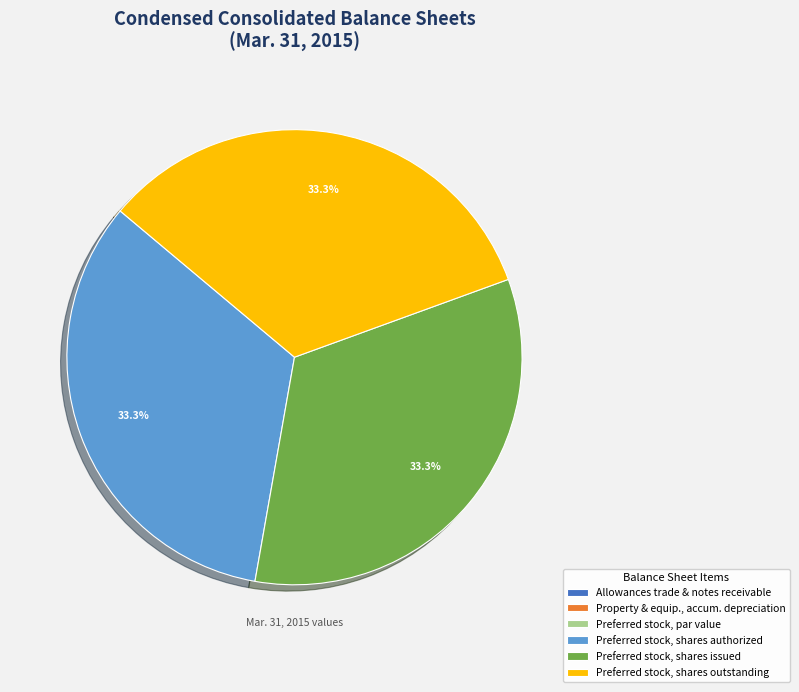

To the nearest percent, what is the average slice percentage?

17%